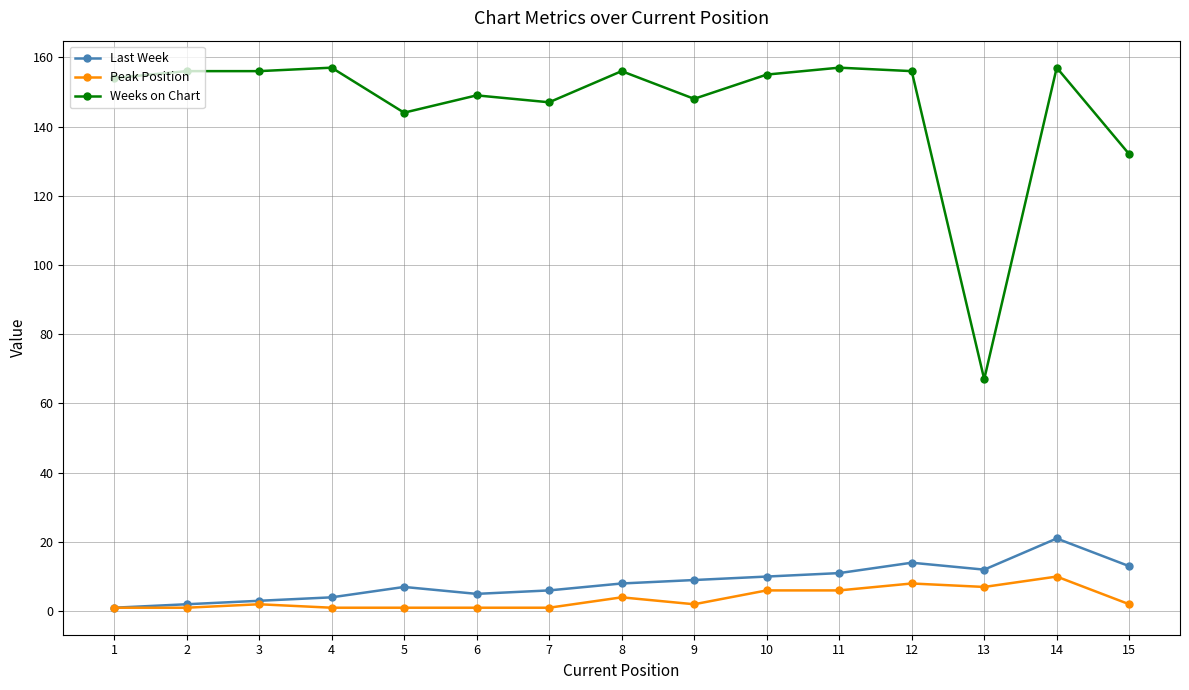

Is the value of Peak Position at 15 greater than the value of Last Week at 13?

No